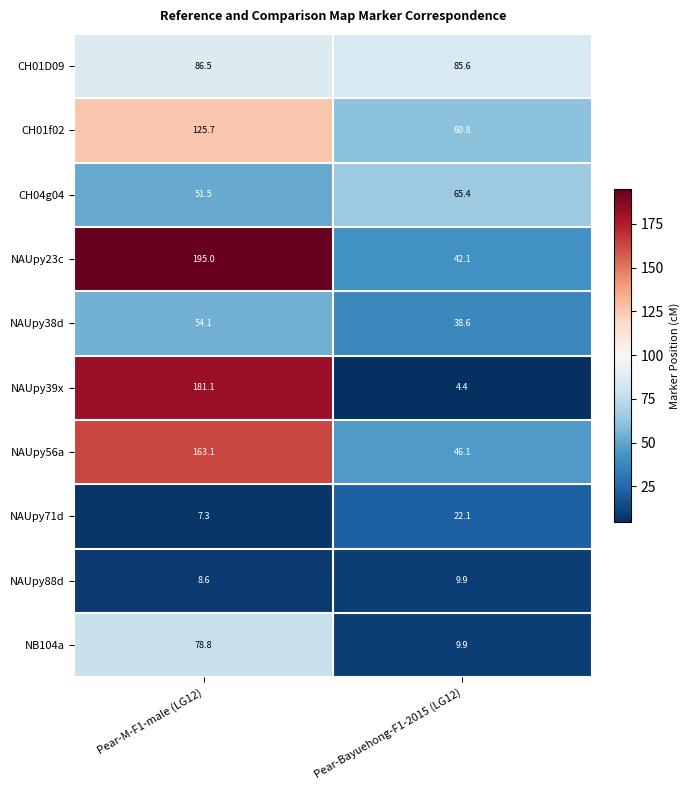

What is the average value of the CH04g04 series?

58.5